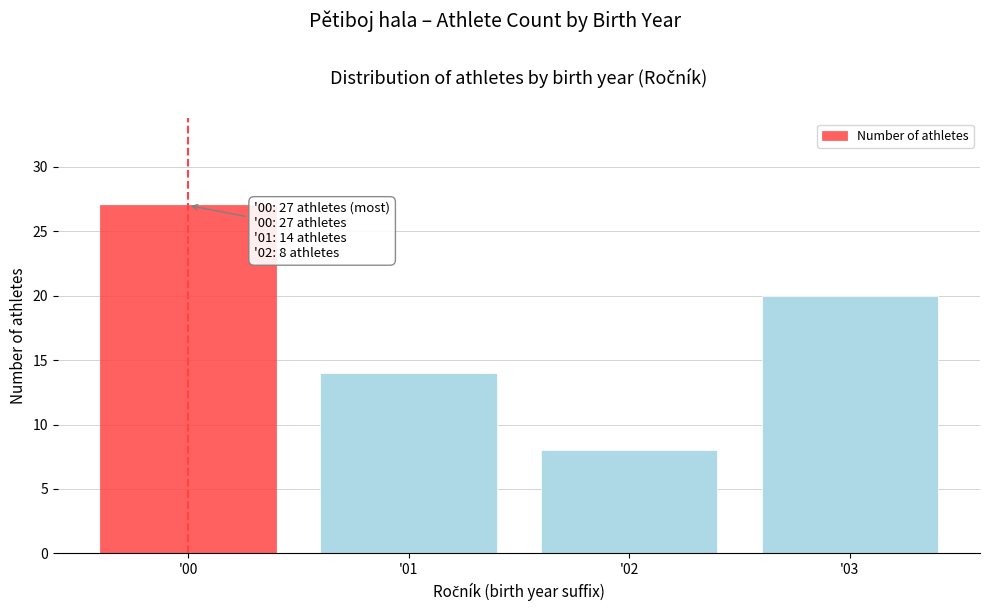

Reading right to left, what are all the values shown in this chart?

20	8	14	27